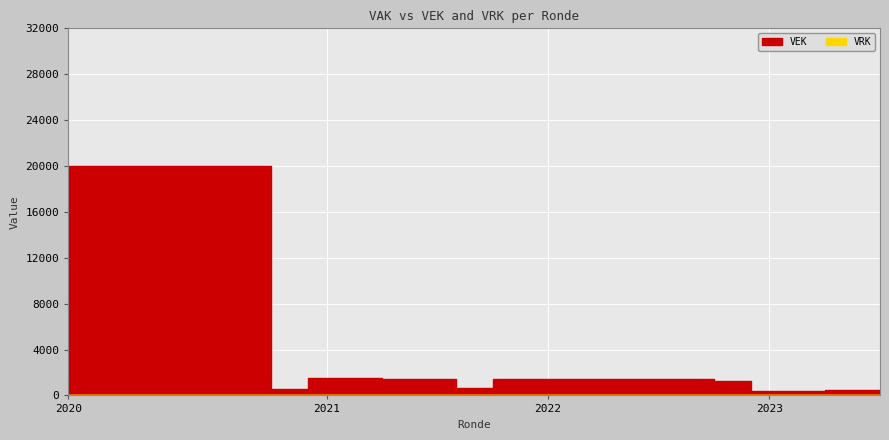

Reading left to right, extract all data points from this chart.

20000	20000	20000	20000	20000	20000	565	1500	1500	1388	1388	644	1392	1392	1392	1392	1392	1392	1236	392	392	500	500